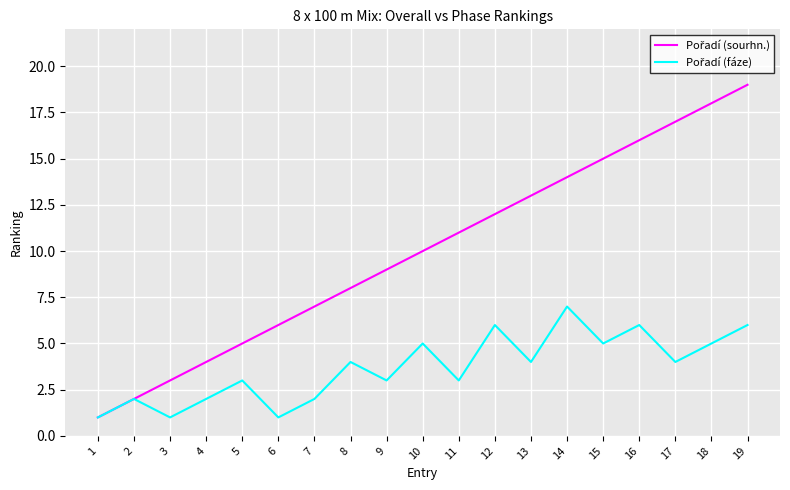

At which category is the sum across all series the highest?

19